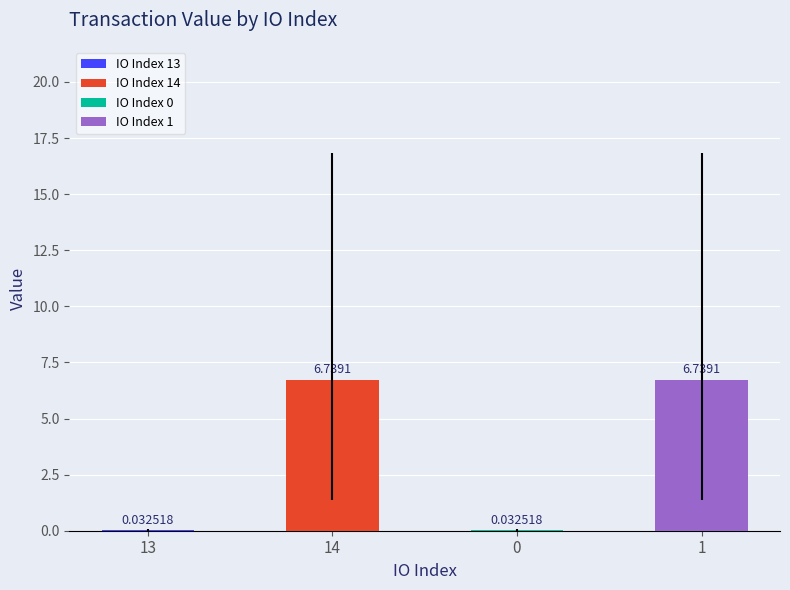

Is it true that the value at 14 is 3.5?

False